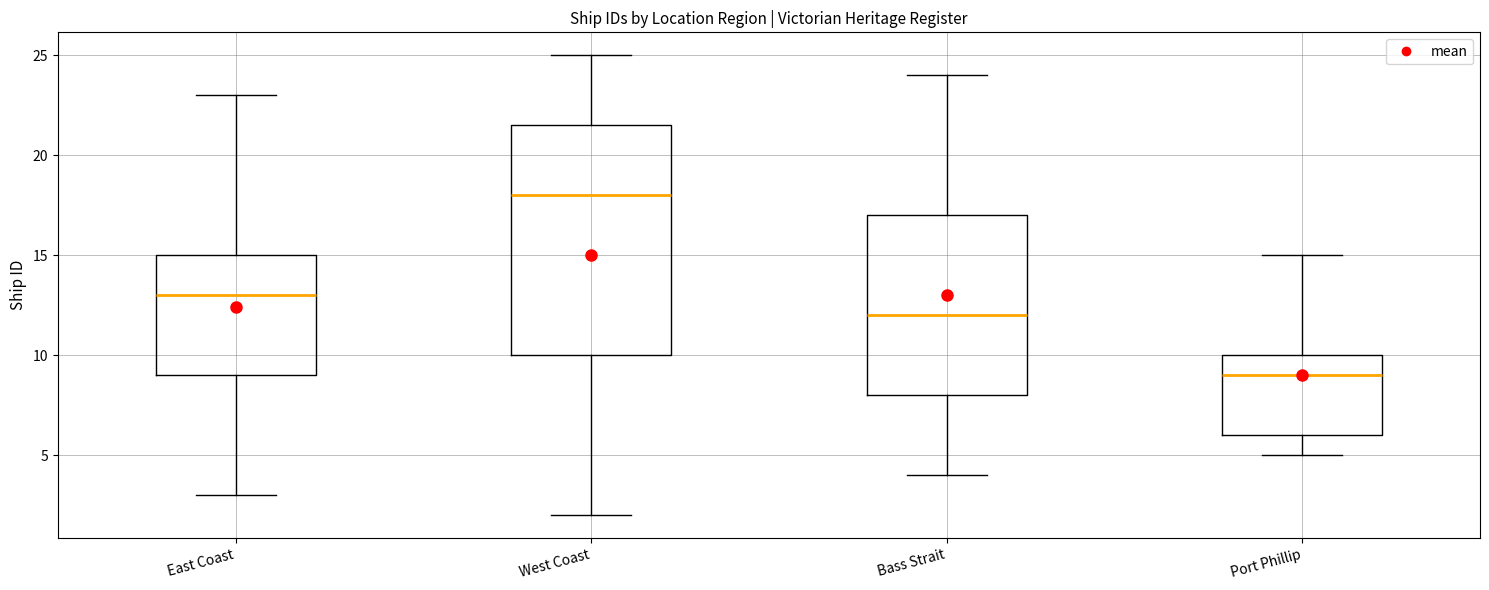

Reading left to right, transcribe this box plot: for each box, give where its median line is, the range the box spans, and where its two whiskers end, as read against the y-axis. The values are not printed on the chart, so give them approximately, as read against the axis.

East Coast: median 13.0, box 9.0 to 15.0, whiskers 3.0 to 23.0
West Coast: median 18.0, box 10.0 to 21.5, whiskers 2.0 to 25.0
Bass Strait: median 12.0, box 8.0 to 17.0, whiskers 4.0 to 24.0
Port Phillip: median 9.0, box 6.0 to 10.0, whiskers 5.0 to 15.0